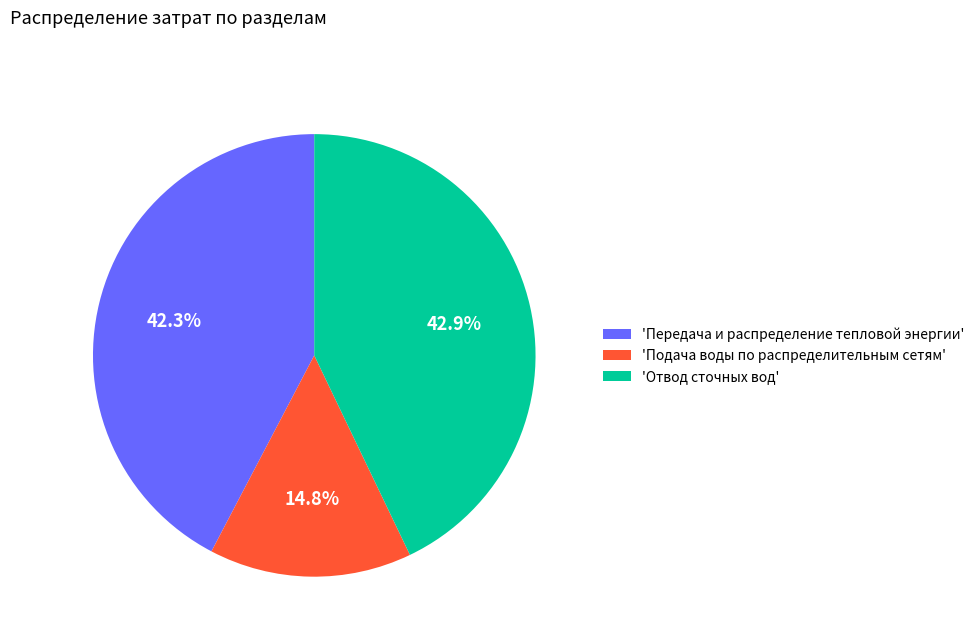

Does any single category account for the majority?

No